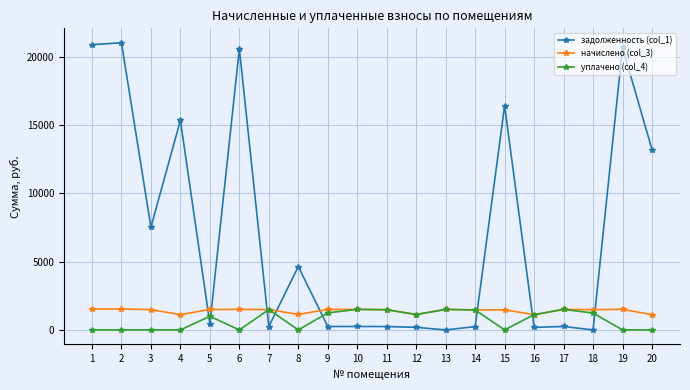

Is it true that уплачено (col_4) equals 1238.3 at 18?

True